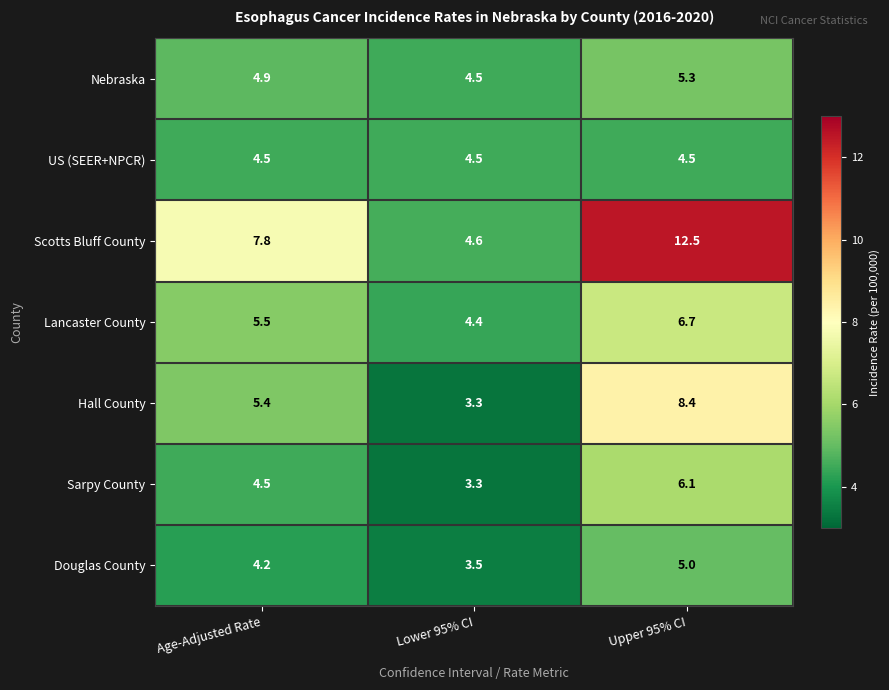

Reading left to right, extract all data points from this chart.

Nebraska: Age-Adjusted Rate=4.9	Lower 95% CI=4.5	Upper 95% CI=5.3
US (SEER+NPCR): Age-Adjusted Rate=4.5	Lower 95% CI=4.5	Upper 95% CI=4.5
Scotts Bluff County: Age-Adjusted Rate=7.8	Lower 95% CI=4.6	Upper 95% CI=12.5
Lancaster County: Age-Adjusted Rate=5.5	Lower 95% CI=4.4	Upper 95% CI=6.7
Hall County: Age-Adjusted Rate=5.4	Lower 95% CI=3.3	Upper 95% CI=8.4
Sarpy County: Age-Adjusted Rate=4.5	Lower 95% CI=3.3	Upper 95% CI=6.1
Douglas County: Age-Adjusted Rate=4.2	Lower 95% CI=3.5	Upper 95% CI=5.0